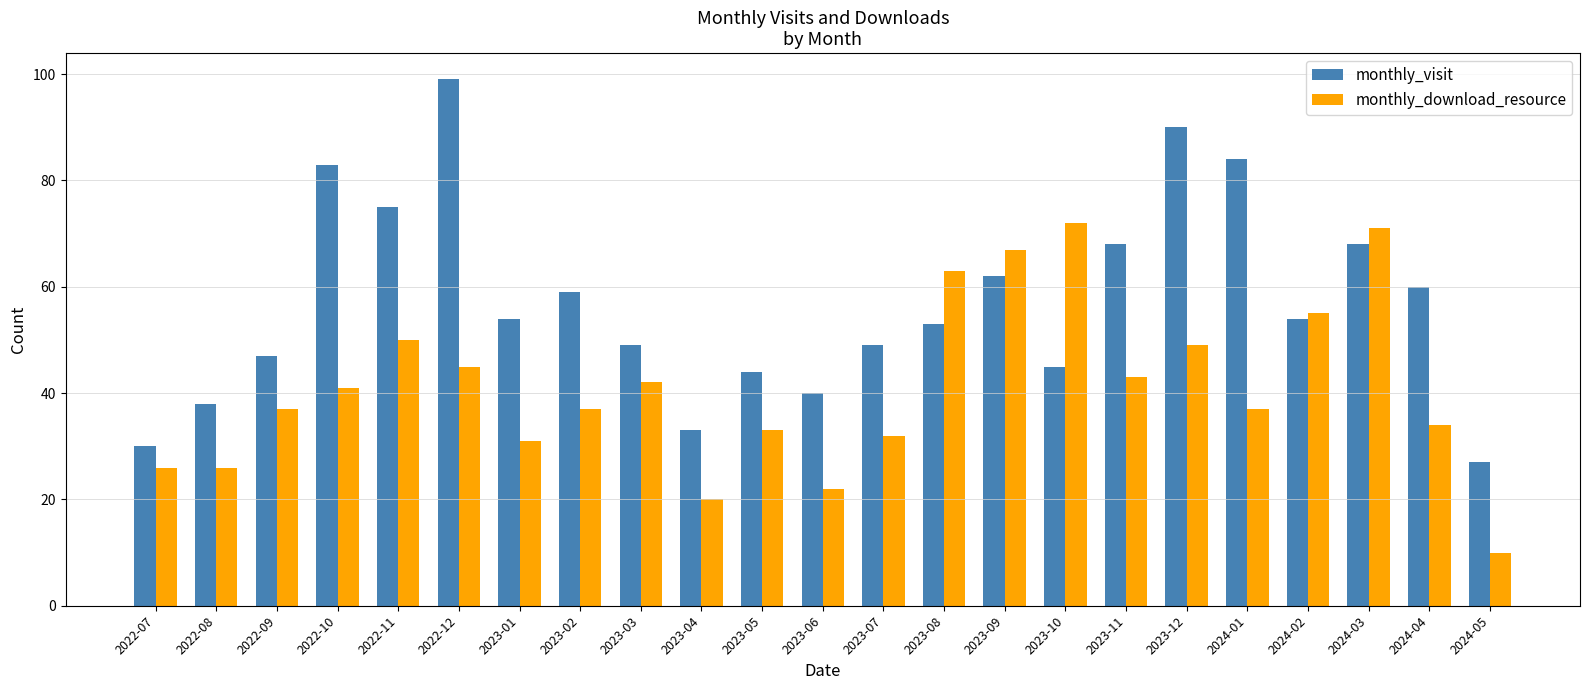

Rank the series at 2022-10 from highest to lowest value.

monthly_visit, monthly_download_resource